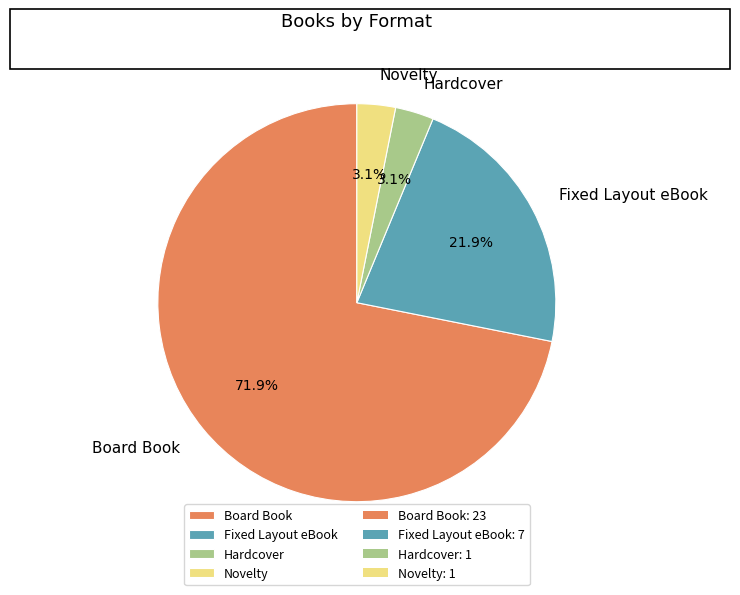

What is the largest slice in the pie chart?

Board Book